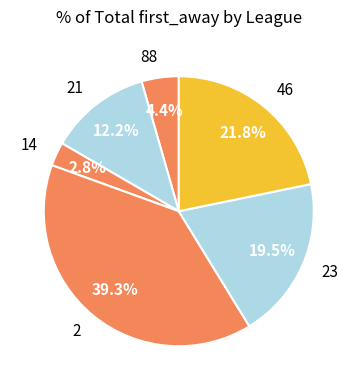

What is the total percentage of 2 and 23?

58.8%